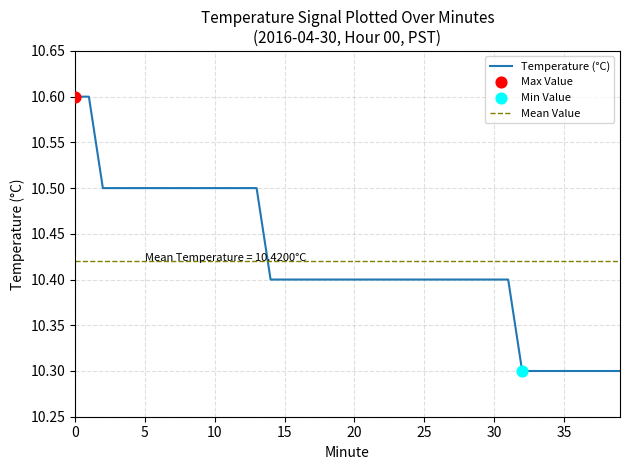

What is the change in value from 13 to 36?

-0.2